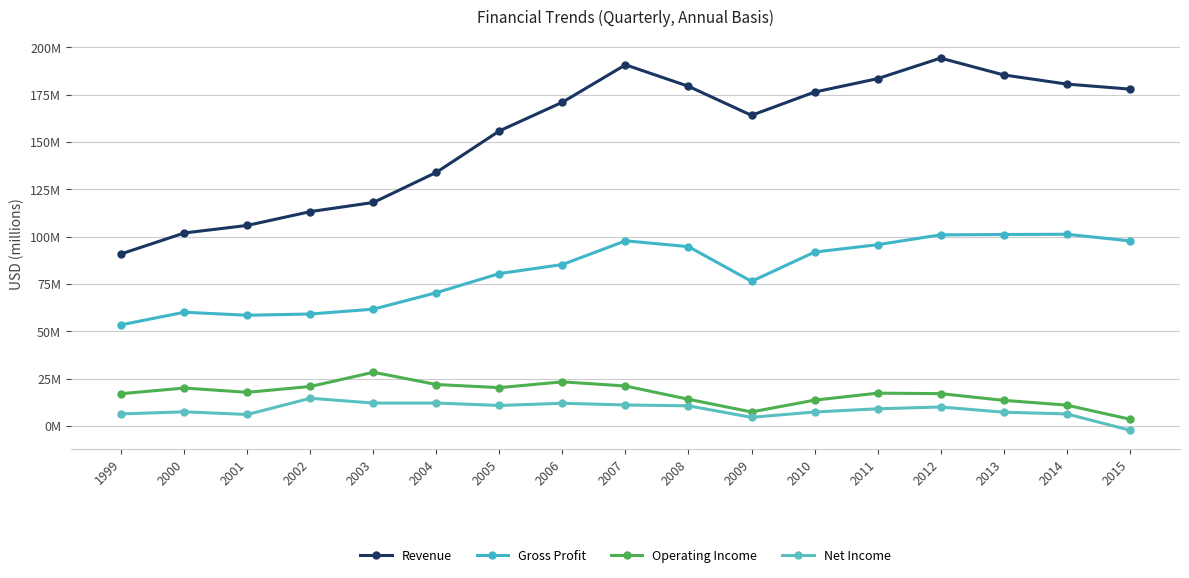

Rank the series at 2014 from highest to lowest value.

Revenue, Gross Profit, Operating Income, Net Income